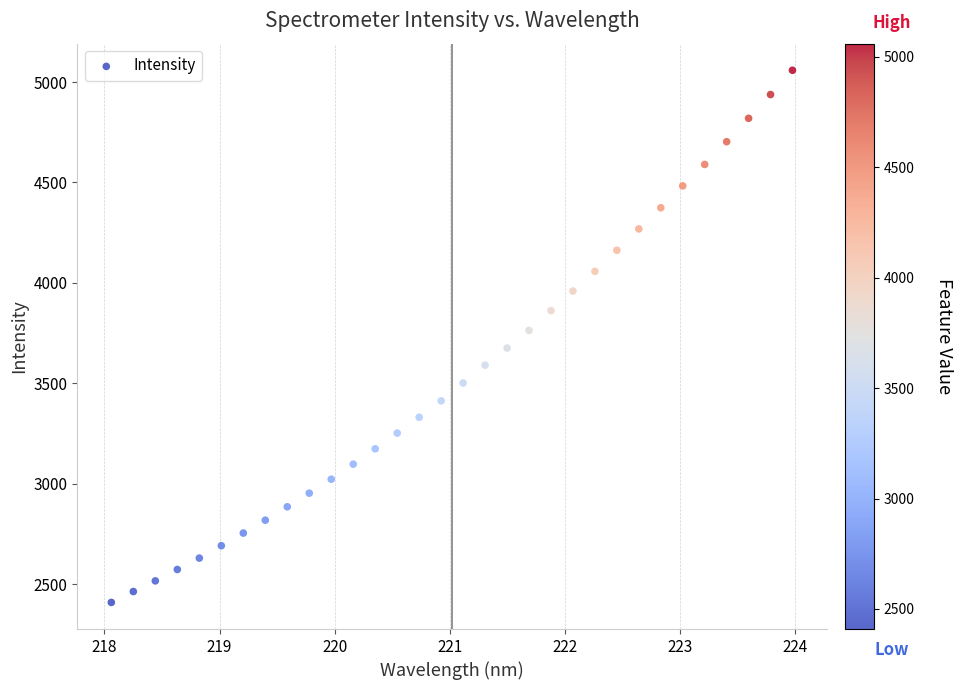

What is the range of Y values (max minus min)?

2649.1